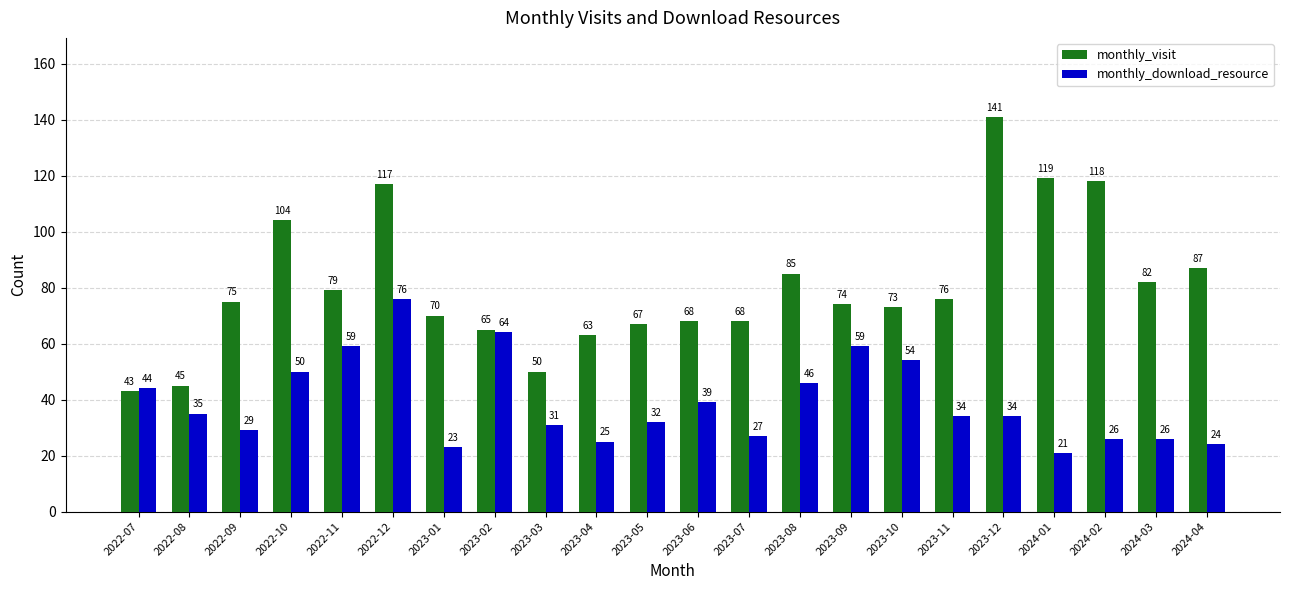

Is it true that monthly_download_resource equals 44 at 2022-07?

True